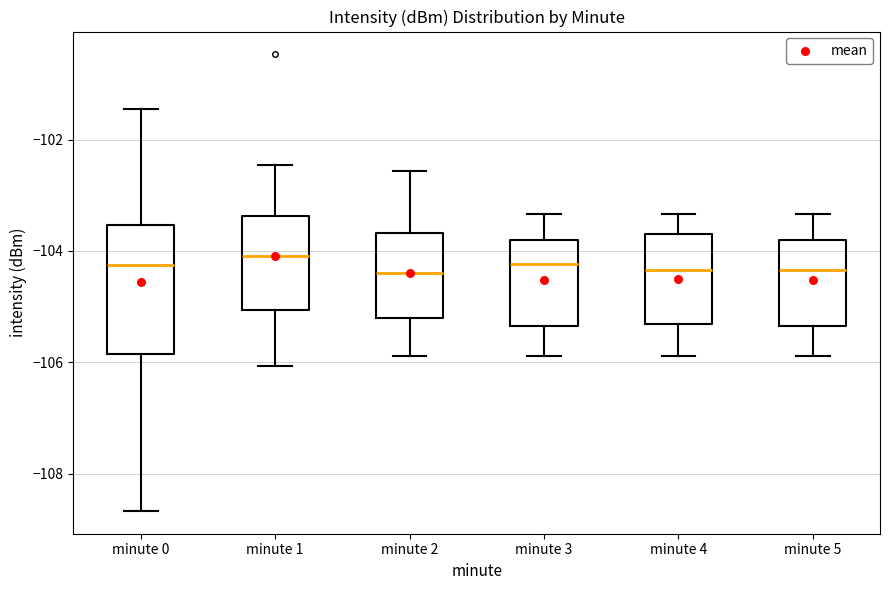

Reading left to right, transcribe this box plot: for each box, give where its median line is, the range the box spans, and where its two whiskers end, as read against the y-axis. The values are not printed on the chart, so give them approximately, as read against the axis.

minute 0: median -104.2, box -105.8 to -103.6, whiskers -108.6 to -101.4
minute 1: median -104.0, box -105.0 to -103.4, whiskers -106.0 to -102.4
minute 2: median -104.4, box -105.2 to -103.6, whiskers -105.8 to -102.6
minute 3: median -104.2, box -105.4 to -103.8, whiskers -105.8 to -103.4
minute 4: median -104.4, box -105.4 to -103.6, whiskers -105.8 to -103.4
minute 5: median -104.4, box -105.4 to -103.8, whiskers -105.8 to -103.4